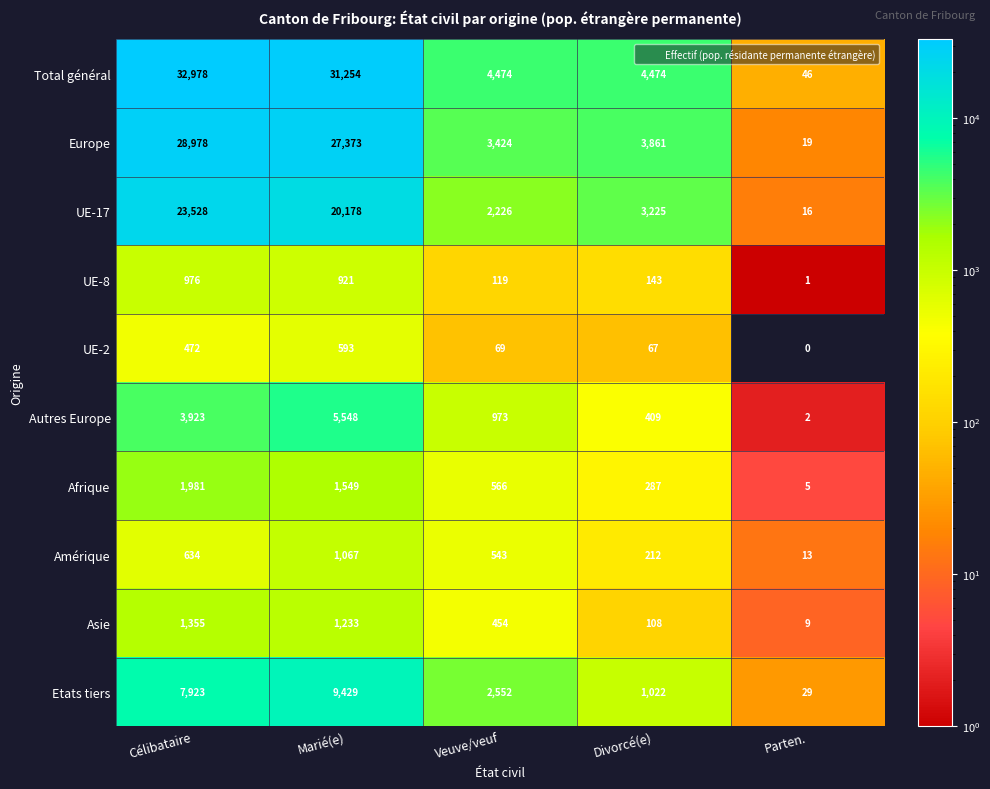

How many data points does each series have?

5